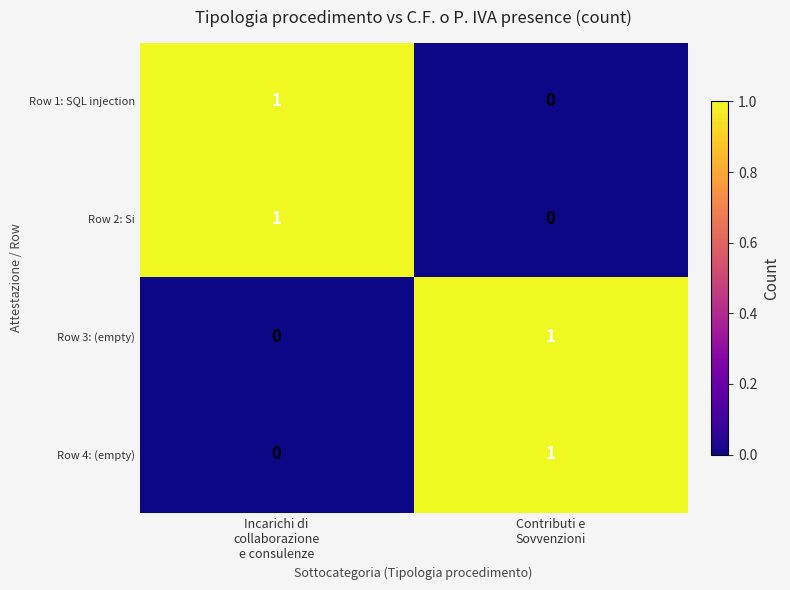

Reading right to left, list all the values displayed in this chart.

Row 1: SQL injection: 0	1
Row 2: Si: 0	1
Row 3: (empty): 1	0
Row 4: (empty): 1	0